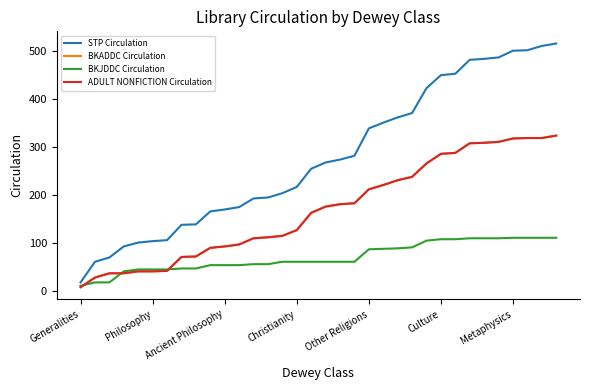

What is the value of the STP Circulation point at the 16th from the left?

216